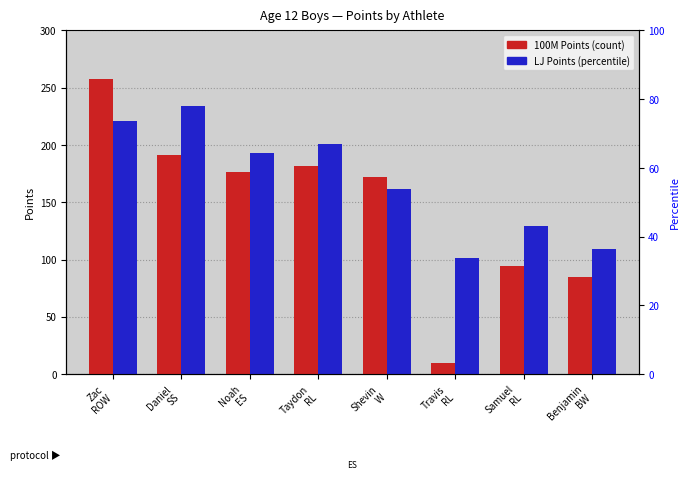

Rank the series by their maximum value, from highest to lowest.

100M Points, LJ Points